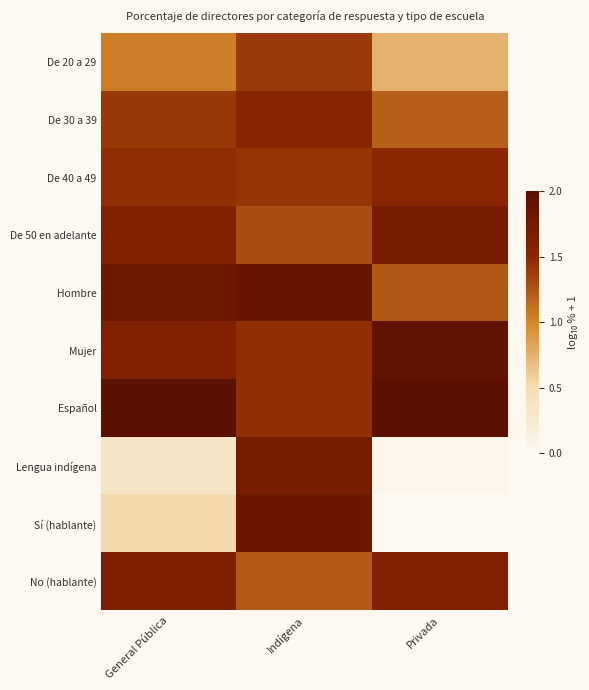

Rank the series at Privada from highest to lowest value.

Español, Mujer, De 50 en adelante, No (hablante), De 40 a 49, Hombre, De 30 a 39, De 20 a 29, Lengua indígena, Sí (hablante)